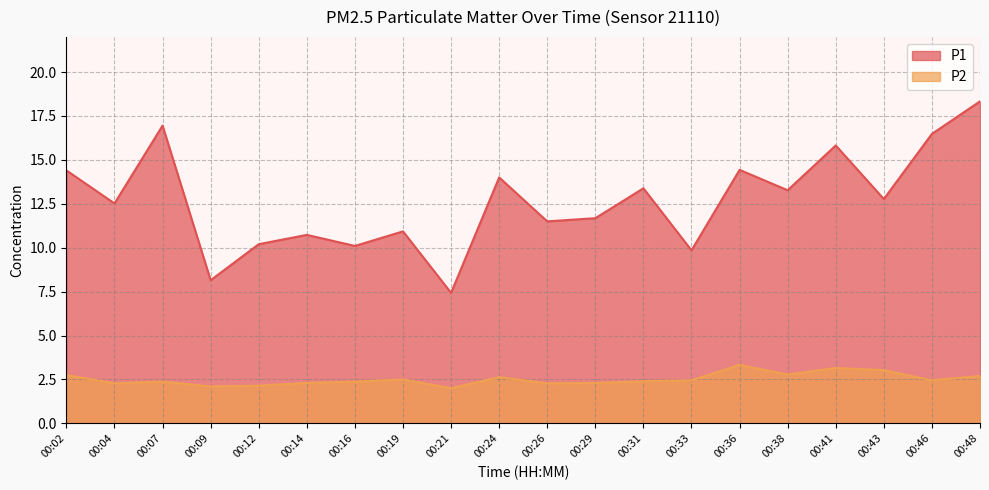

Which series changed the most between 00:19 and 00:36?

P1